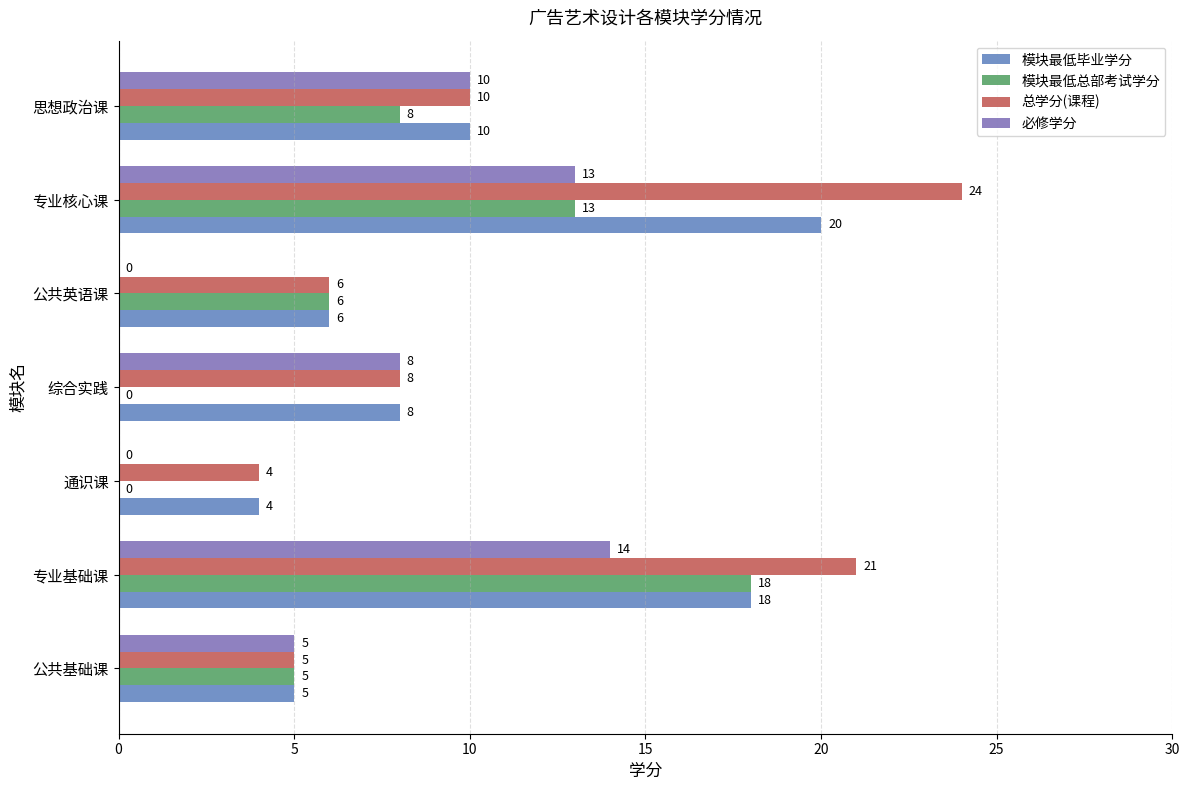

At which label is 模块最低总部考试学分 closest to 9?

思想政治课